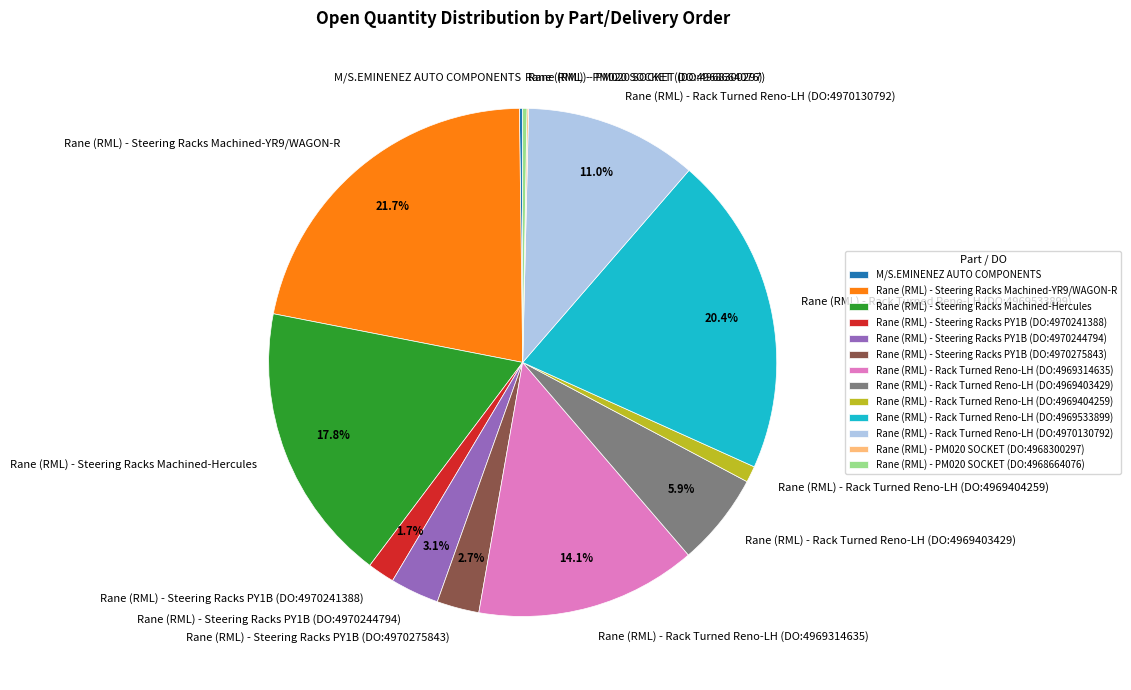

Which slice is the largest?

Rane (RML) - Steering Racks Machined-YR9/WAGON-R